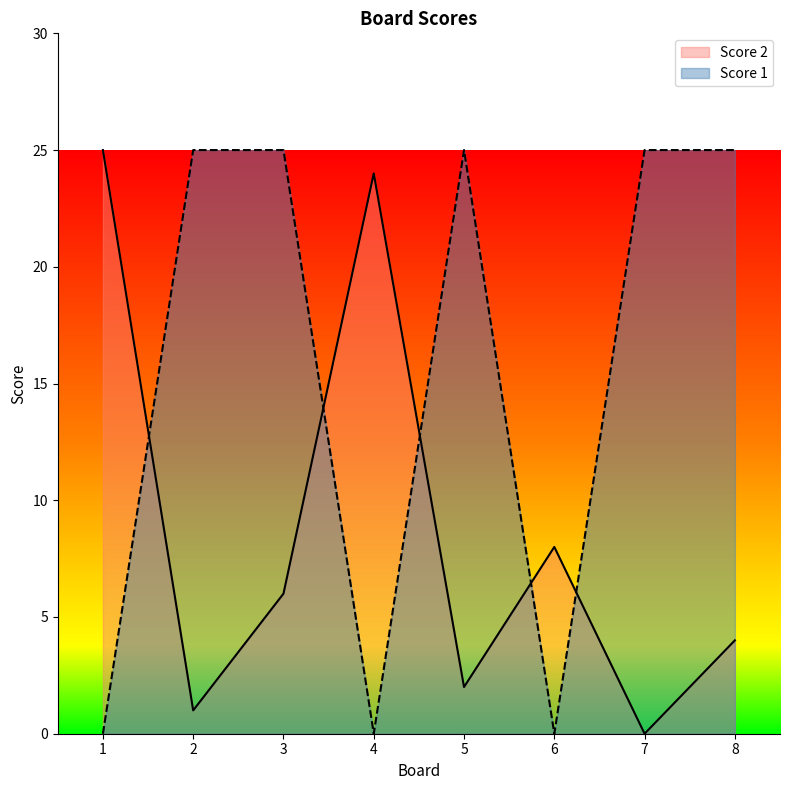

At 5, list the series in order from largest to smallest.

Score 1, Score 2